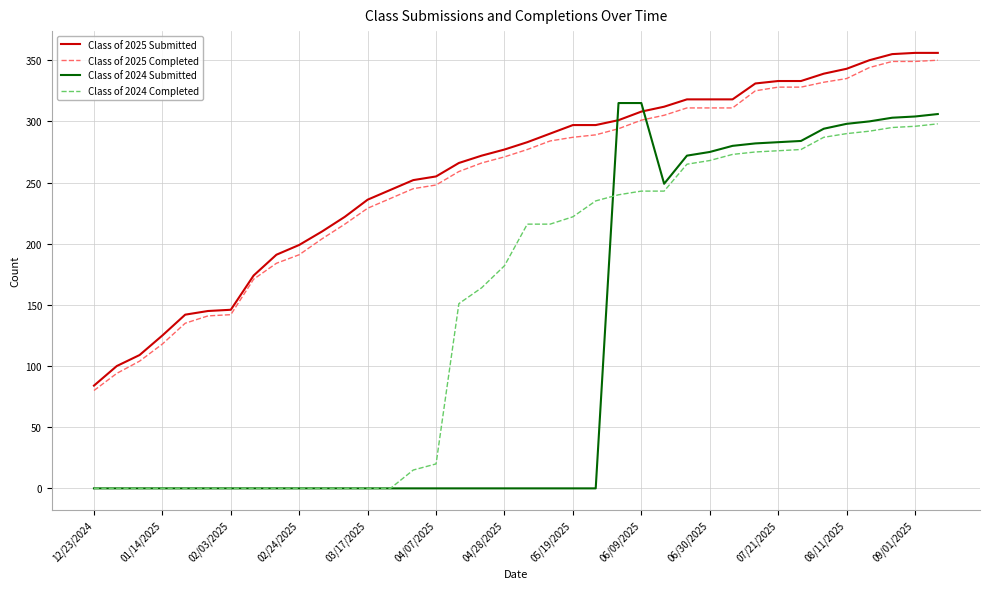

True or false: Class of 2024 Completed and Class of 2025 Completed intersect in this chart.

False